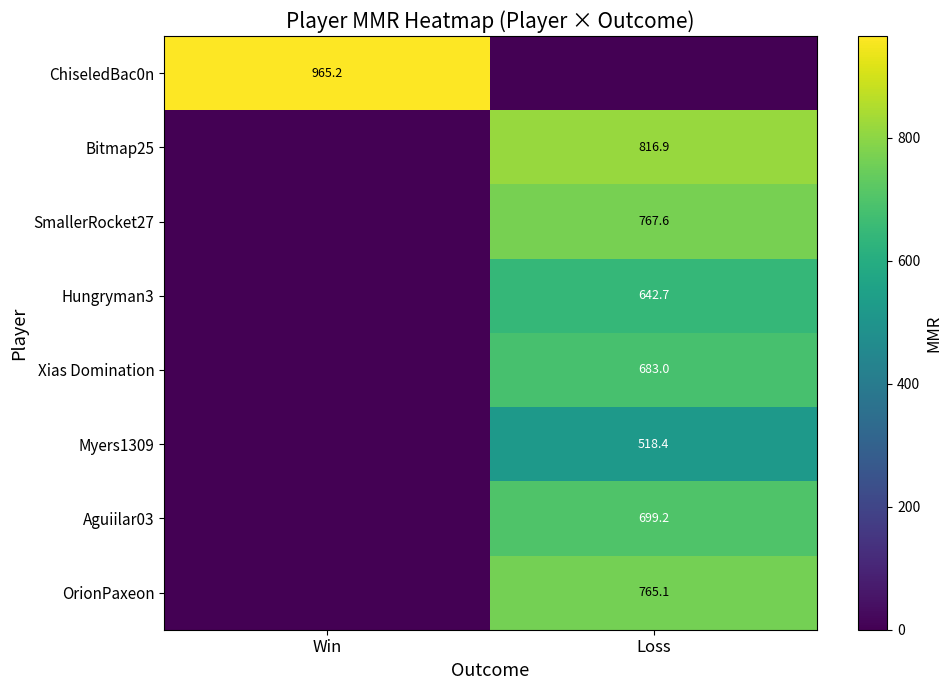

The value of Myers1309 at Loss is 518.4. True or false?

True